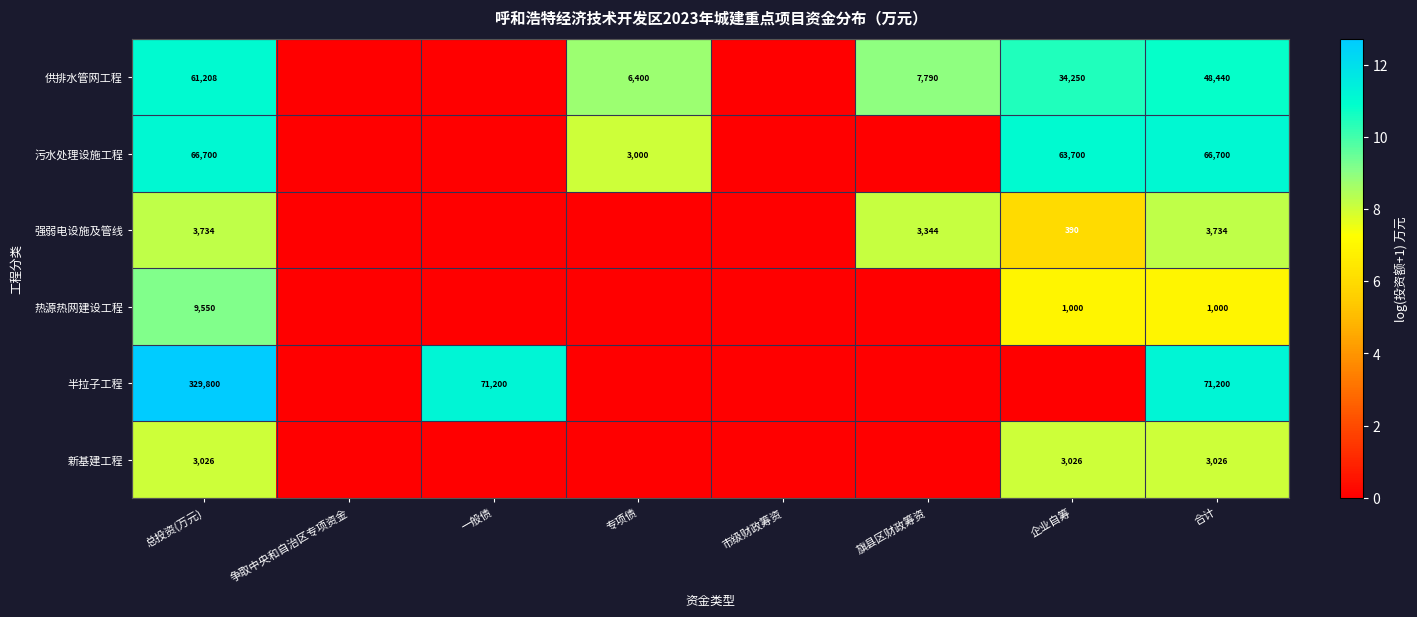

Which has a higher value, 市级财政筹资 or 总投资(万元)?

总投资(万元)